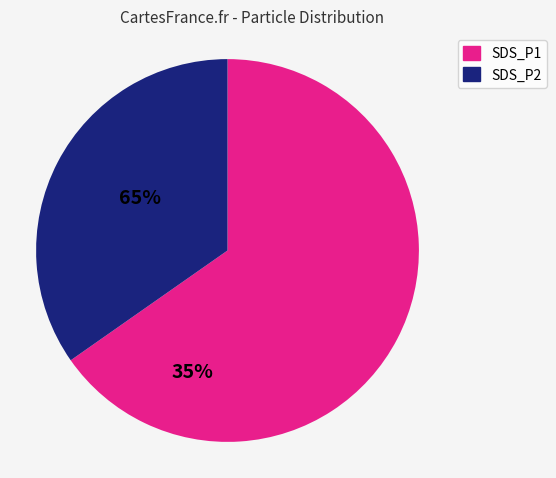

Which slice is the smallest?

SDS_P2